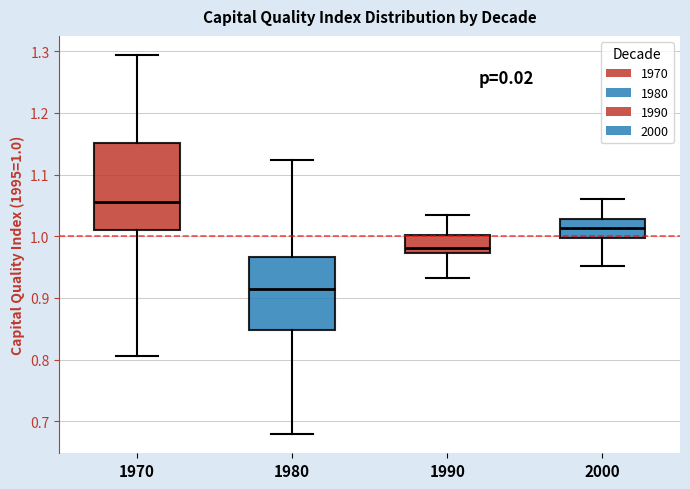

Reading left to right, read every box against the y-axis: the position of its median line, the range the box covers, and the ends of its whiskers. The values are not printed on the chart, so give them approximately, as read against the axis.

1970: median 1.06, box 1.01 to 1.15, whiskers 0.81 to 1.29
1980: median 0.91, box 0.85 to 0.97, whiskers 0.68 to 1.12
1990: median 0.98, box 0.97 to 1.00, whiskers 0.93 to 1.03
2000: median 1.01, box 1.00 to 1.03, whiskers 0.95 to 1.06